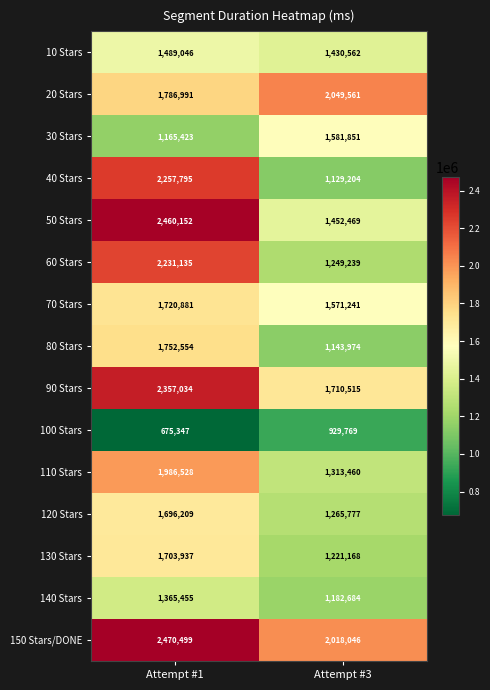

At Attempt #3, list the series in order from largest to smallest.

20 Stars, 150 Stars/DONE, 90 Stars, 30 Stars, 70 Stars, 50 Stars, 10 Stars, 110 Stars, 120 Stars, 60 Stars, 130 Stars, 140 Stars, 80 Stars, 40 Stars, 100 Stars